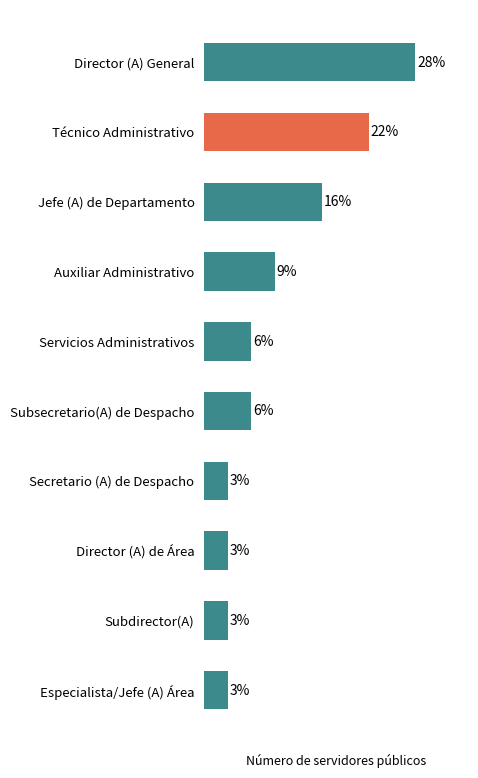

What is the average value?

10.0